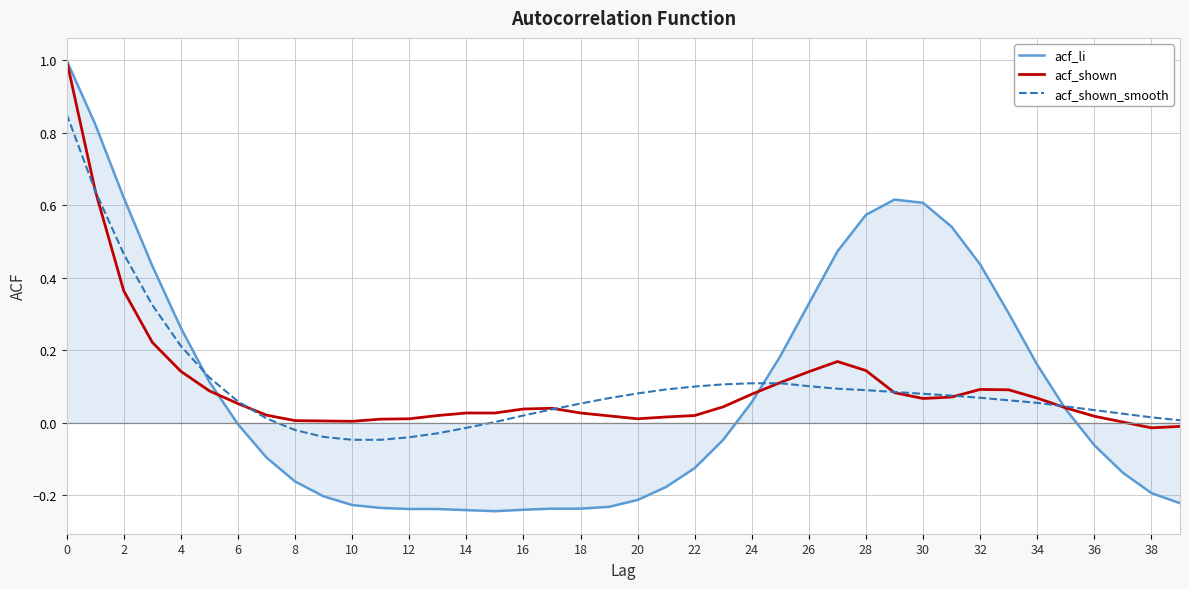

After their last crossing, which series has the higher values: acf_shown or acf_shown_smooth?

acf_shown_smooth